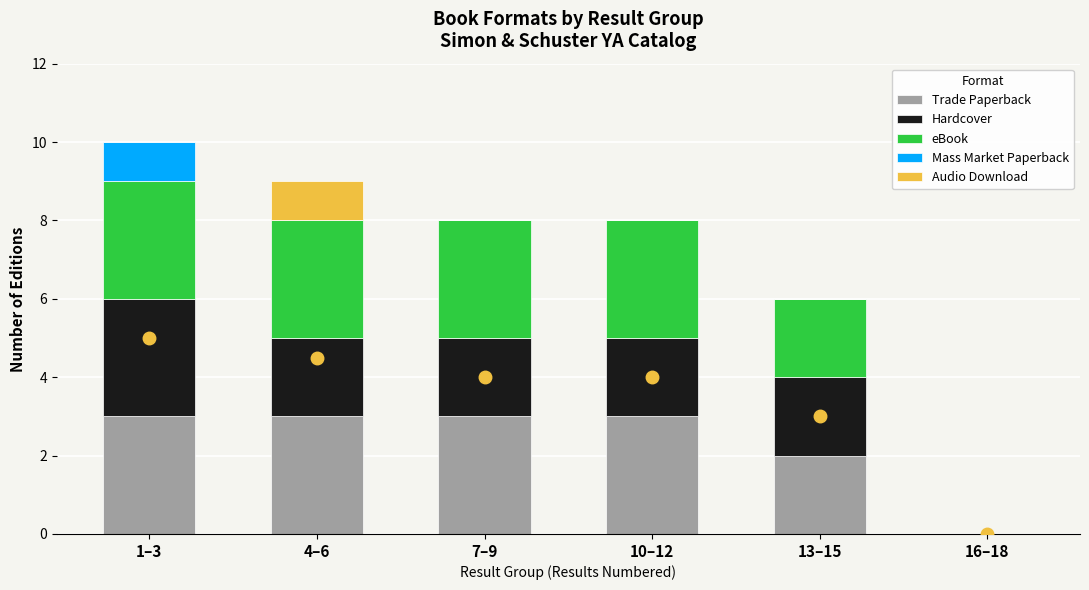

What is the total value across all series at 1–3?

10